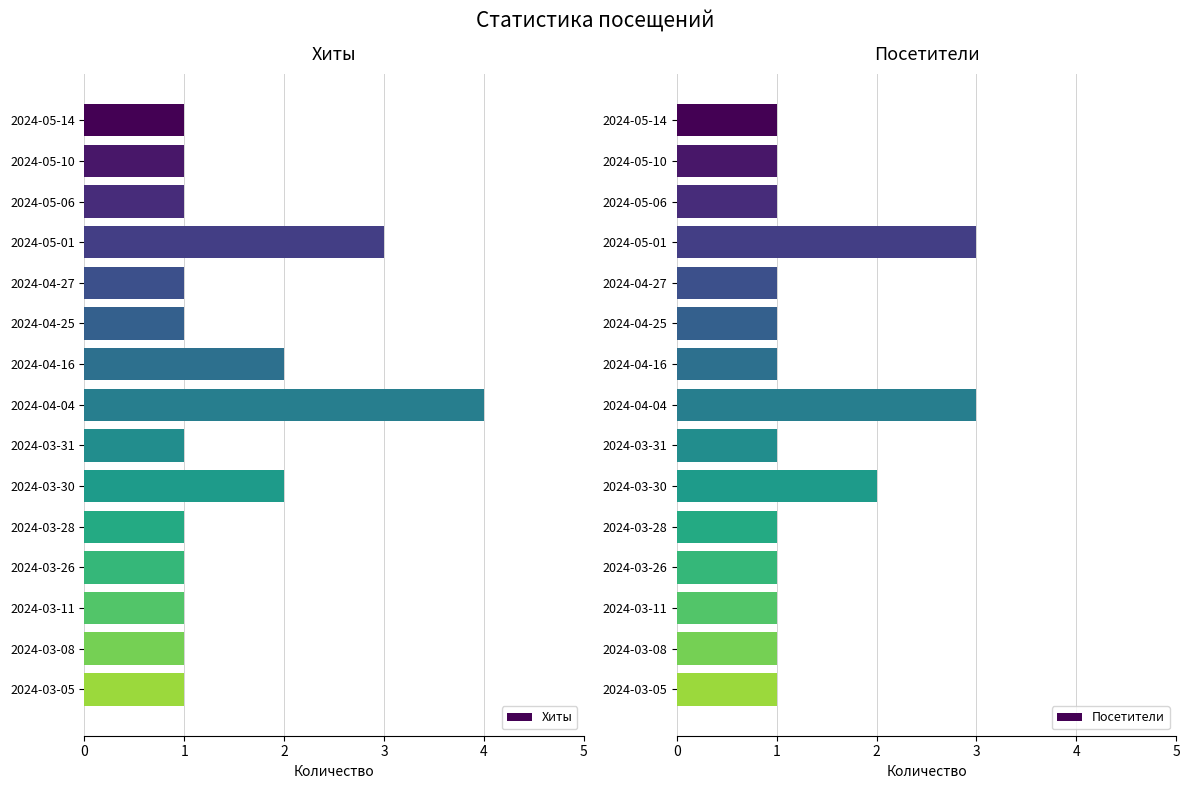

The Хиты series shows 1 at 2024-03-08. True or false?

True